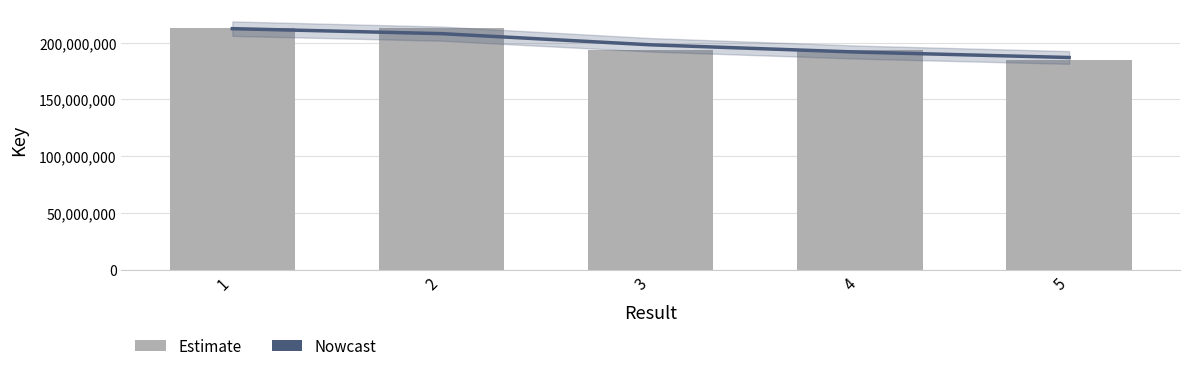

How many values in the Nowcast series exceed 197963097?

3